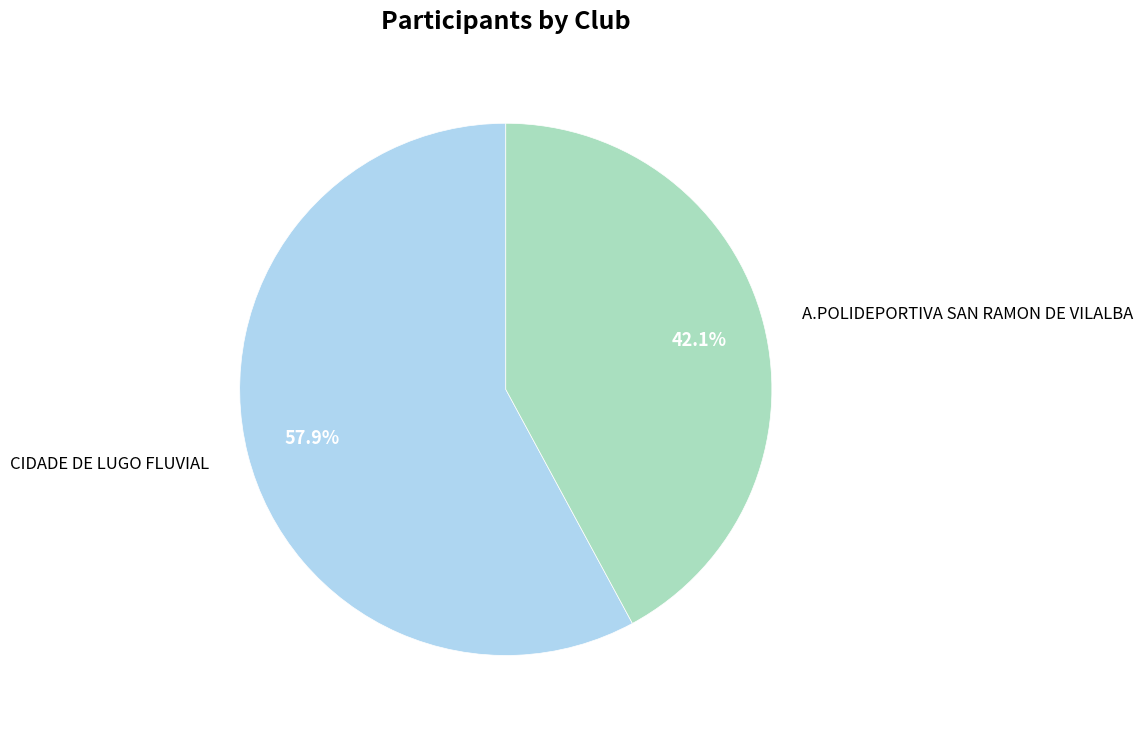

Does A.POLIDEPORTIVA SAN RAMON DE VILALBA represent more than half of the total?

No